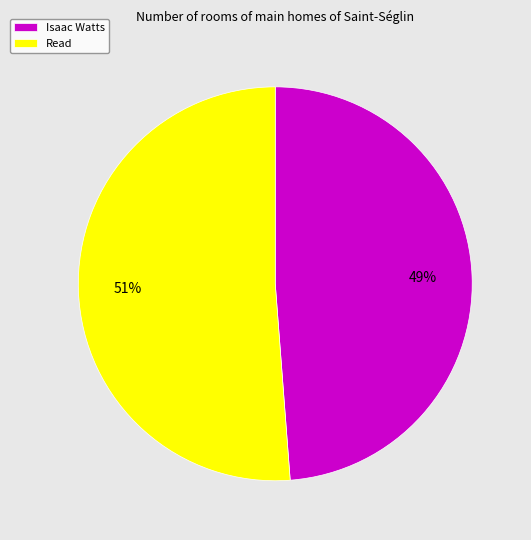

Rank the categories by value from highest to lowest.

Read, Isaac Watts